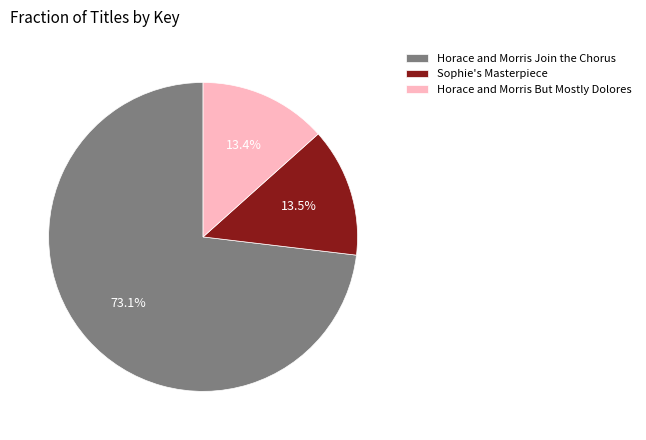

Combined, do Sophie's Masterpiece and Horace and Morris But Mostly Dolores account for over 50%?

No